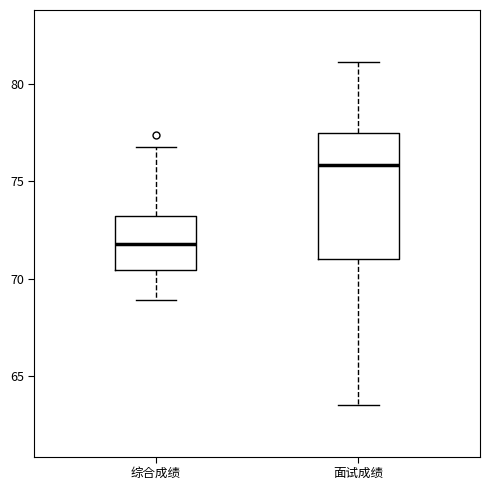

Which box's median line is the highest?

面试成绩